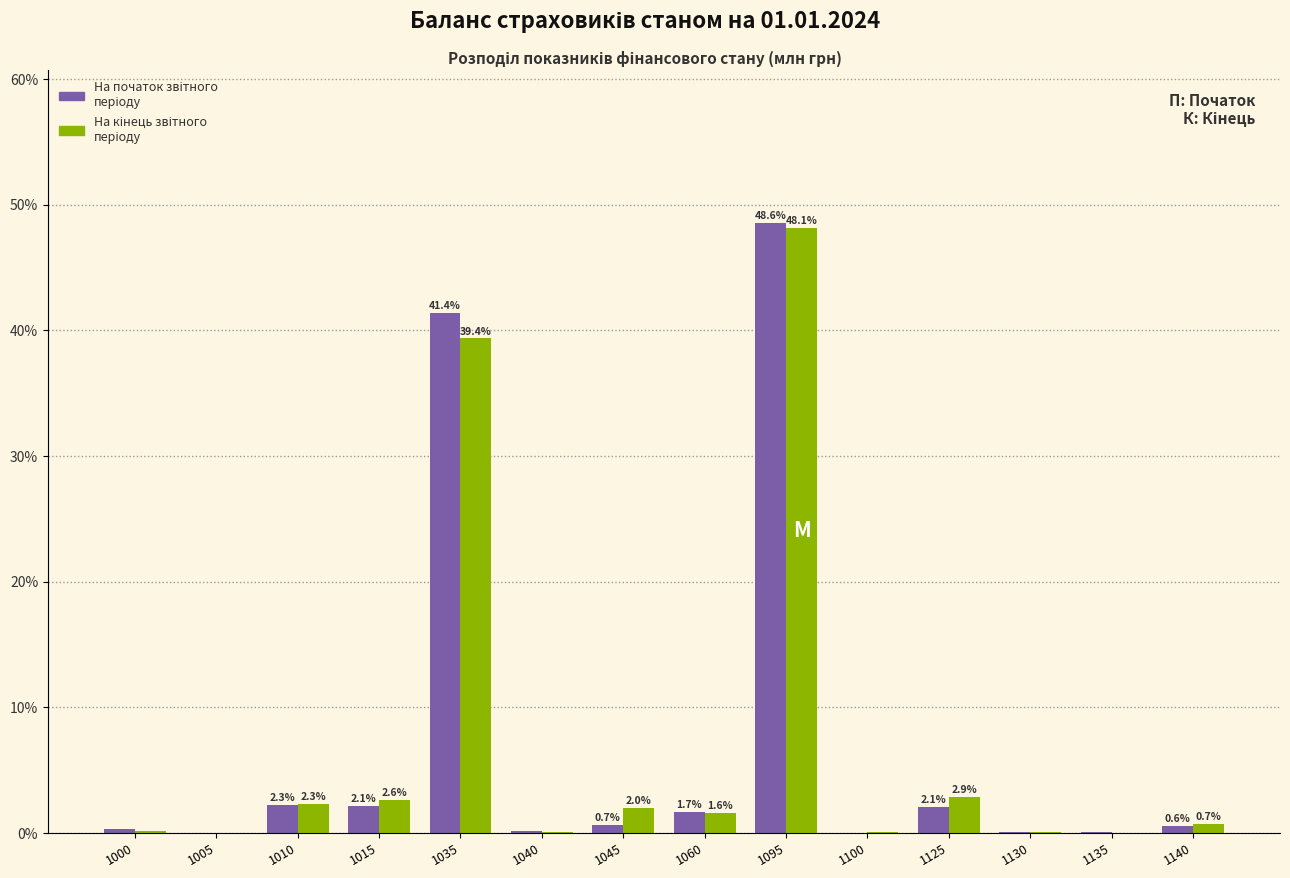

At which category is the sum across all series the highest?

1095